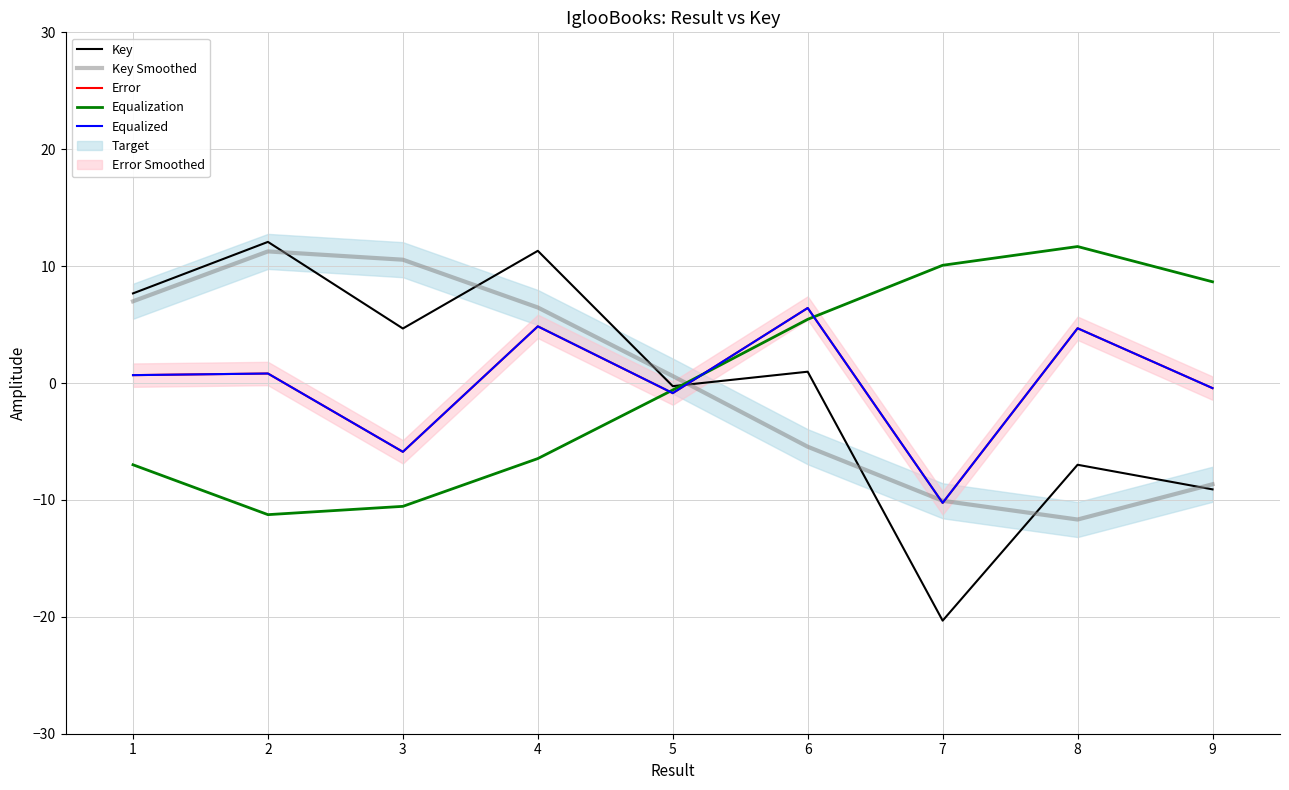

How many times do Equalization and Key cross each other?

1